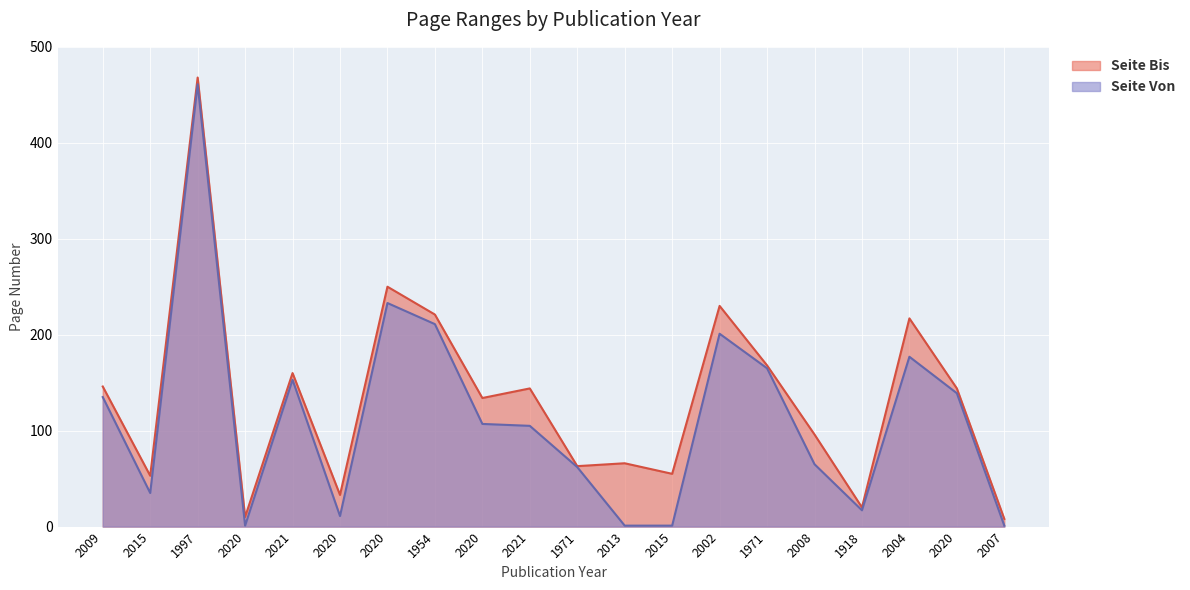

Rank the series at 2007 from lowest to highest value.

Seite Von, Seite Bis